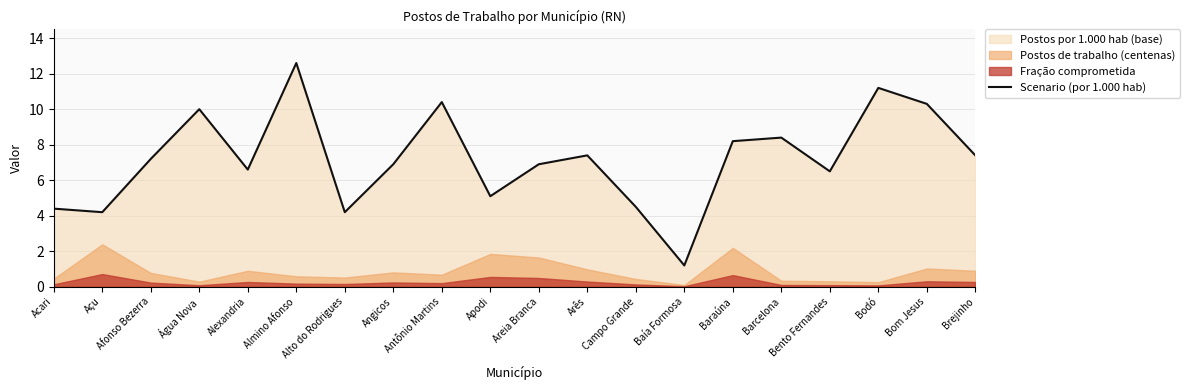

The value at Alto do Rodrigues is 4.2. True or false?

True